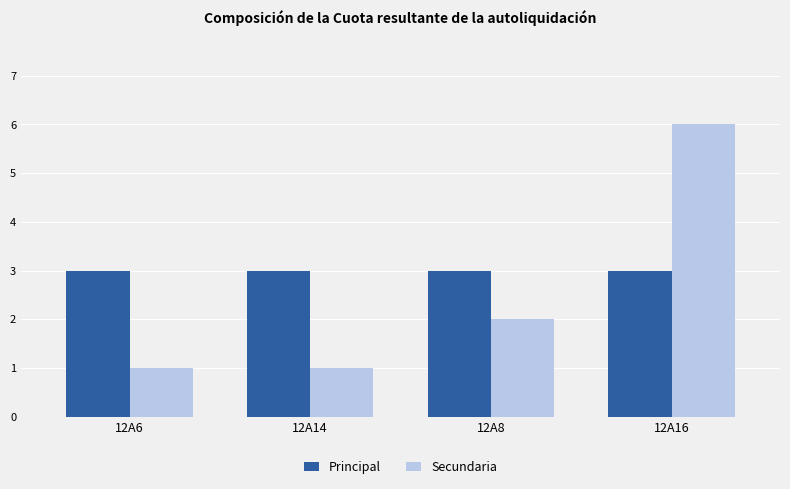

Reading left to right, list all the values displayed in this chart.

Principal: 12A6=3	12A14=3	12A8=3	12A16=3
Secundaria: 12A6=1	12A14=1	12A8=2	12A16=6